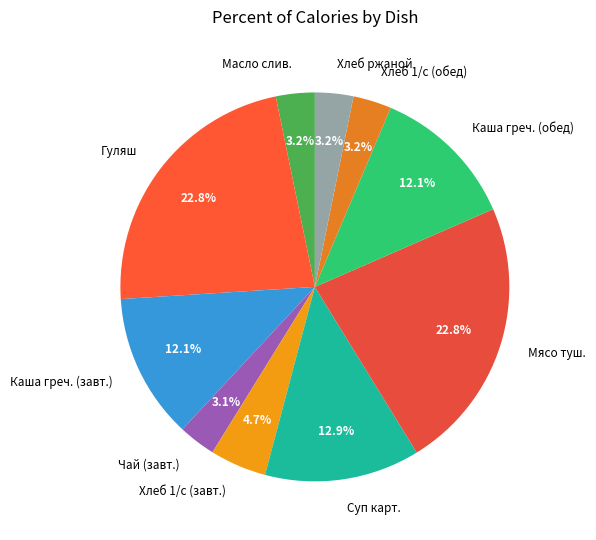

What percentage do Масло слив. and Хлеб 1/с (обед) together represent?

6.4%